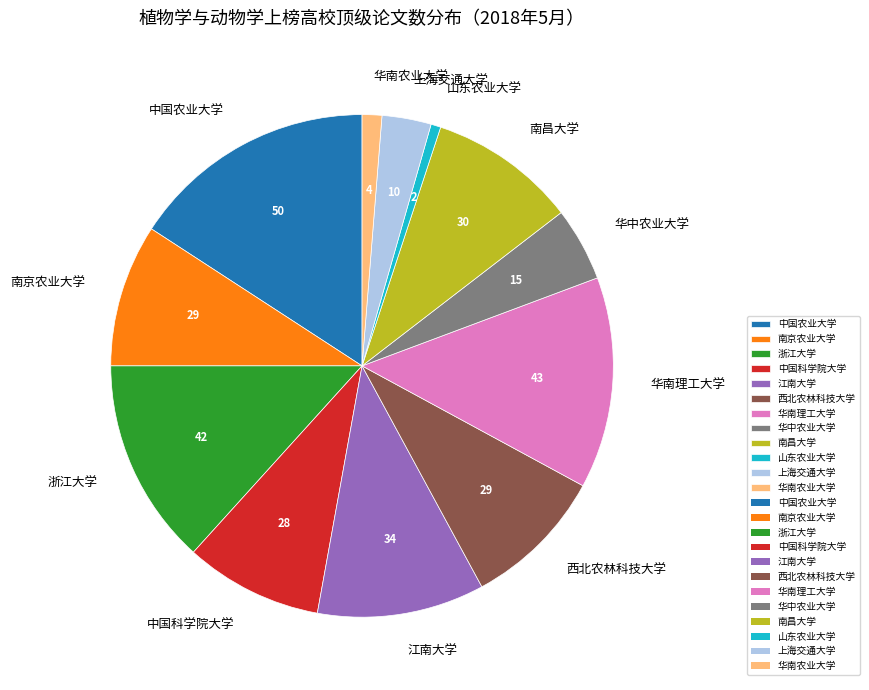

Which category has the smallest portion of the pie?

山东农业大学